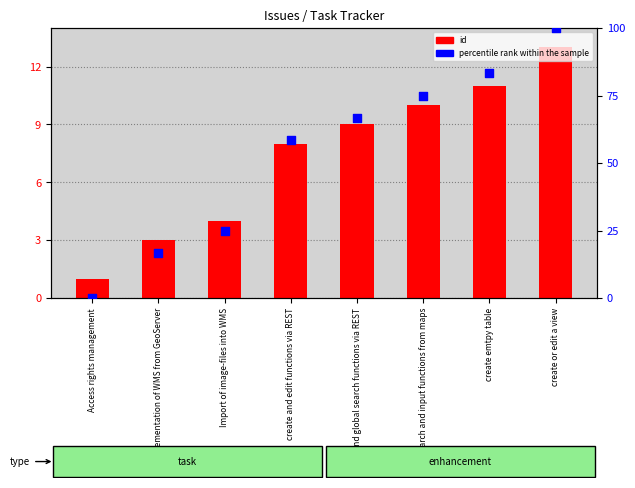

Which series has the largest total across all categories?

percentile rank within the sample